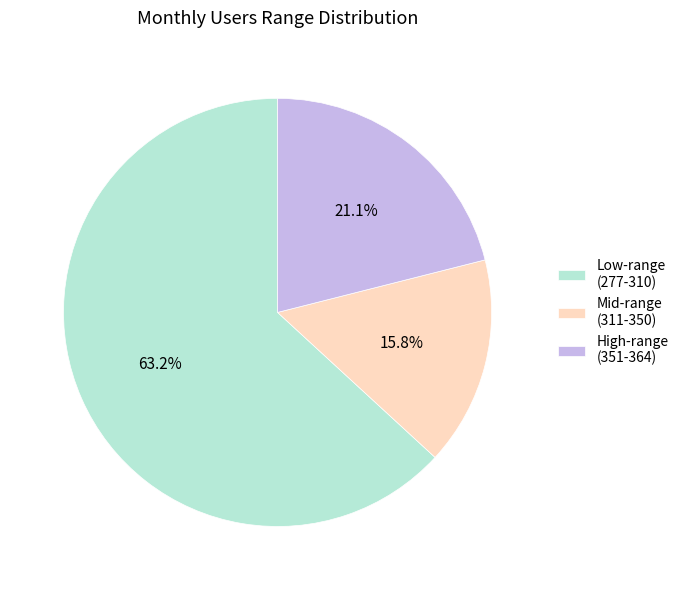

How many slices are in this pie chart?

3